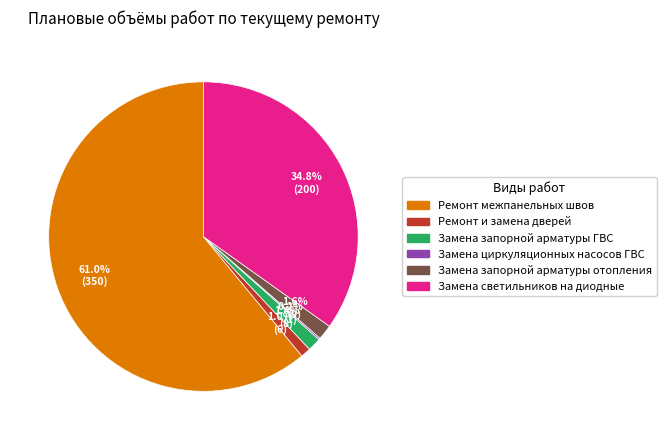

To the nearest percent, what is the difference between the Ремонт межпанельных швов and Замена запорной арматуры ГВС slice percentages?

60%